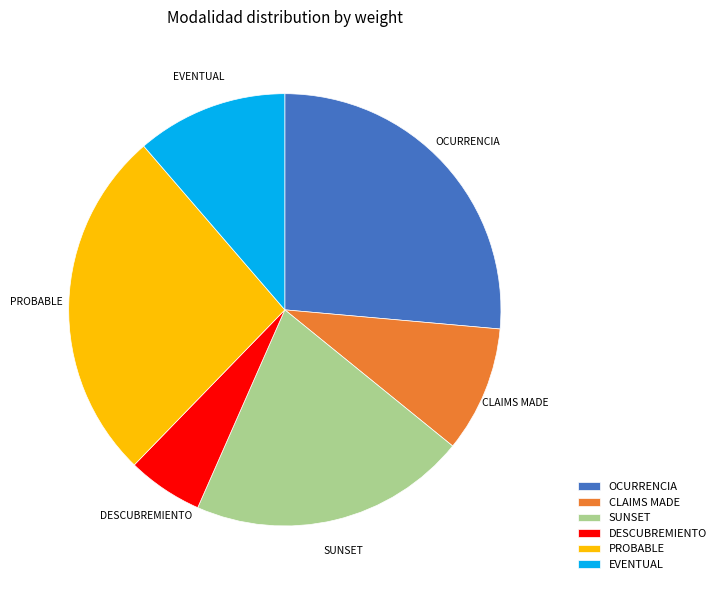

Which slice is the smallest?

DESCUBREMIENTO